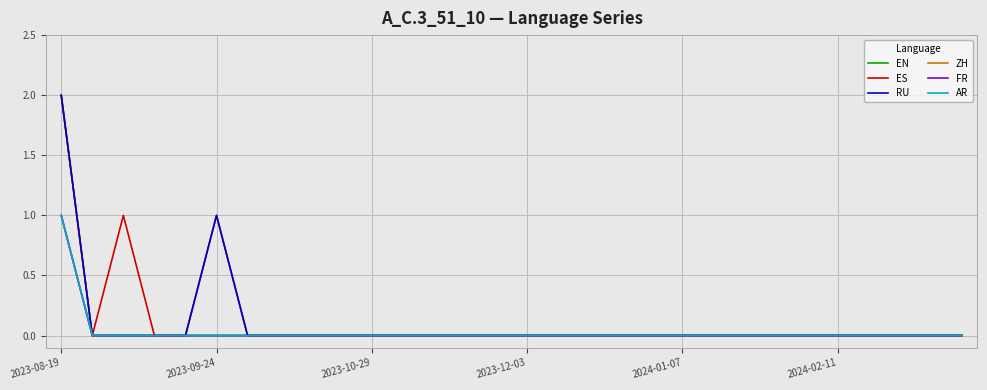

Reading left to right, list all the values displayed in this chart.

EN: 2	0	0	0	0	0	0	0	0	0	0	0	0	0	0	0	0	0	0	0	0	0	0	0	0	0	0	0	0	0
ES: 2	0	1	0	0	1	0	0	0	0	0	0	0	0	0	0	0	0	0	0	0	0	0	0	0	0	0	0	0	0
RU: 2	0	0	0	0	1	0	0	0	0	0	0	0	0	0	0	0	0	0	0	0	0	0	0	0	0	0	0	0	0
ZH: 1	0	0	0	0	0	0	0	0	0	0	0	0	0	0	0	0	0	0	0	0	0	0	0	0	0	0	0	0	0
FR: 1	0	0	0	0	0	0	0	0	0	0	0	0	0	0	0	0	0	0	0	0	0	0	0	0	0	0	0	0	0
AR: 1	0	0	0	0	0	0	0	0	0	0	0	0	0	0	0	0	0	0	0	0	0	0	0	0	0	0	0	0	0